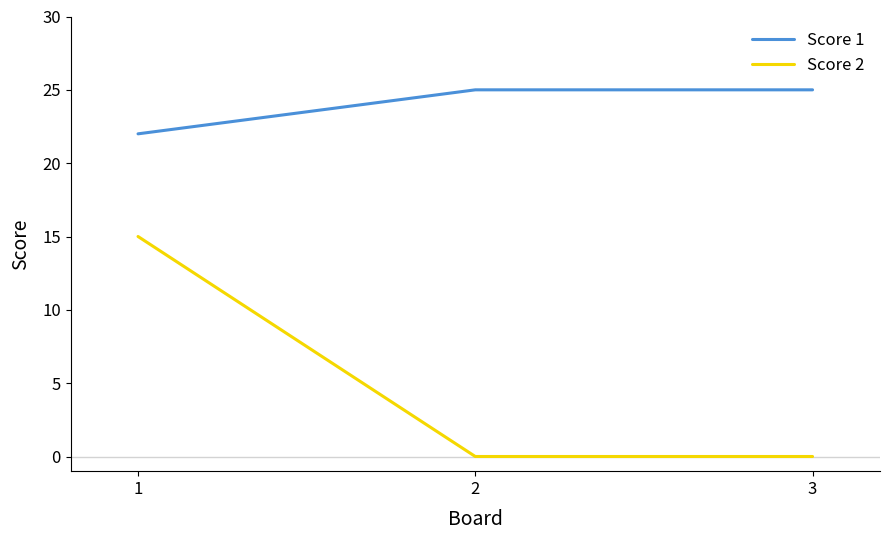

Rank the series at 2 from lowest to highest value.

Score 2, Score 1